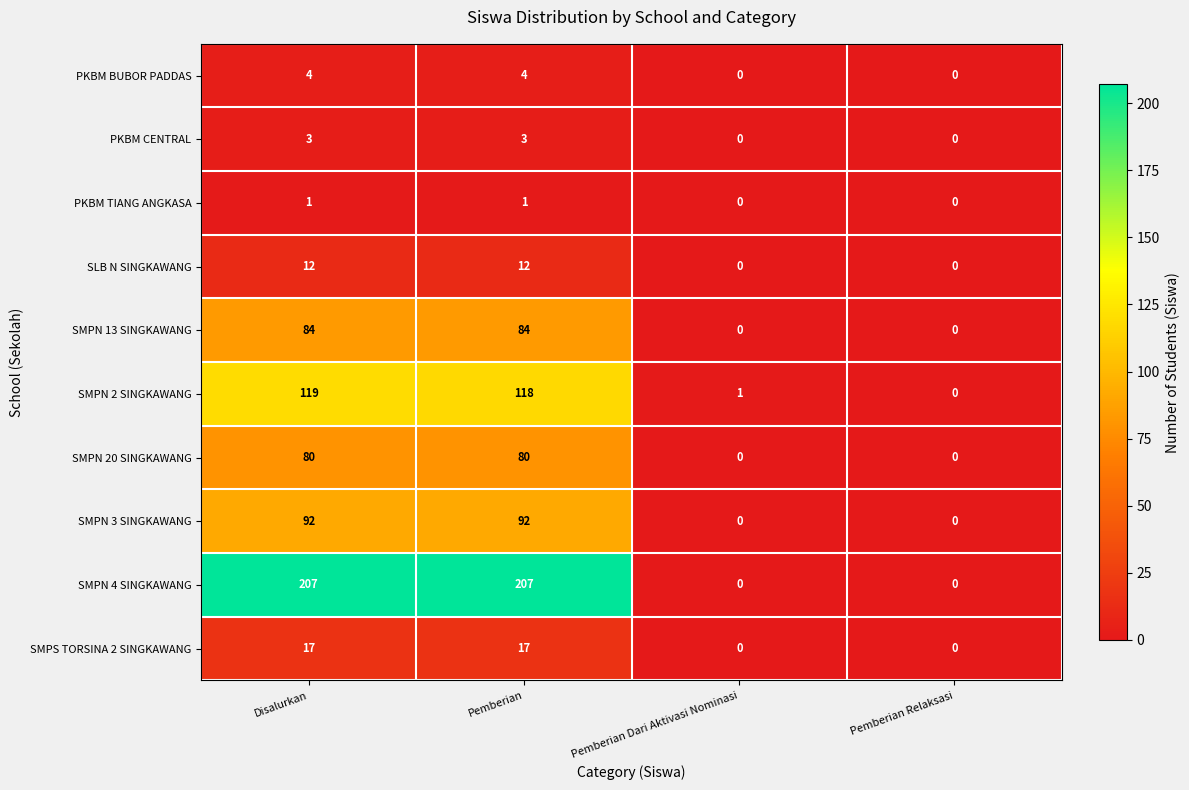

Which series has the largest total across all categories?

SMPN 4 SINGKAWANG